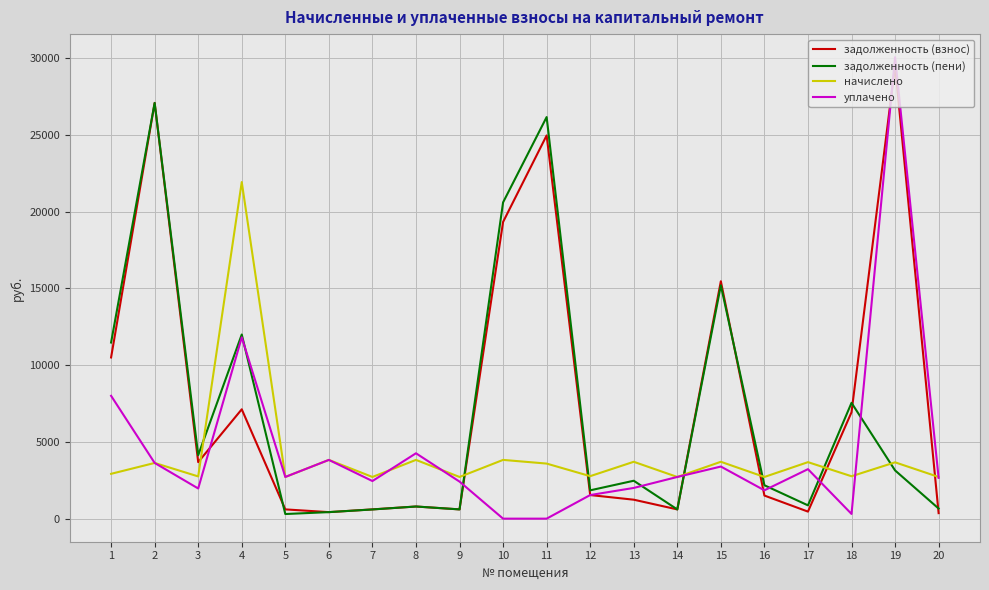

What is the highest value of the задолженность (пени) series?

27071.5